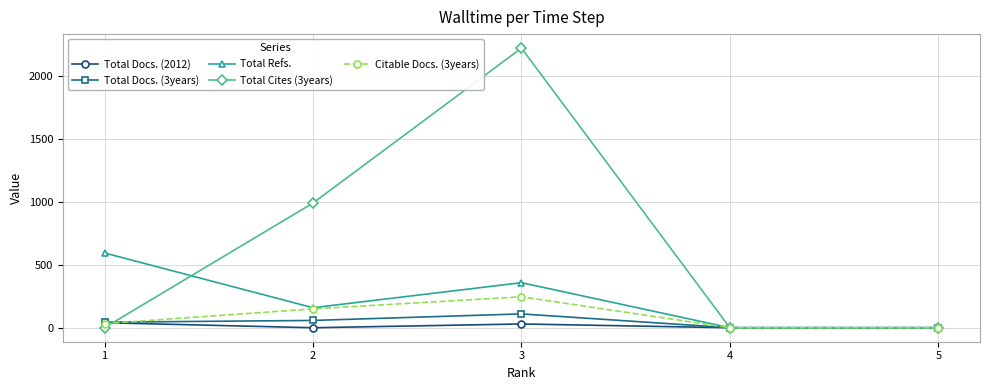

Where is the first local minimum for Total Refs.?

2